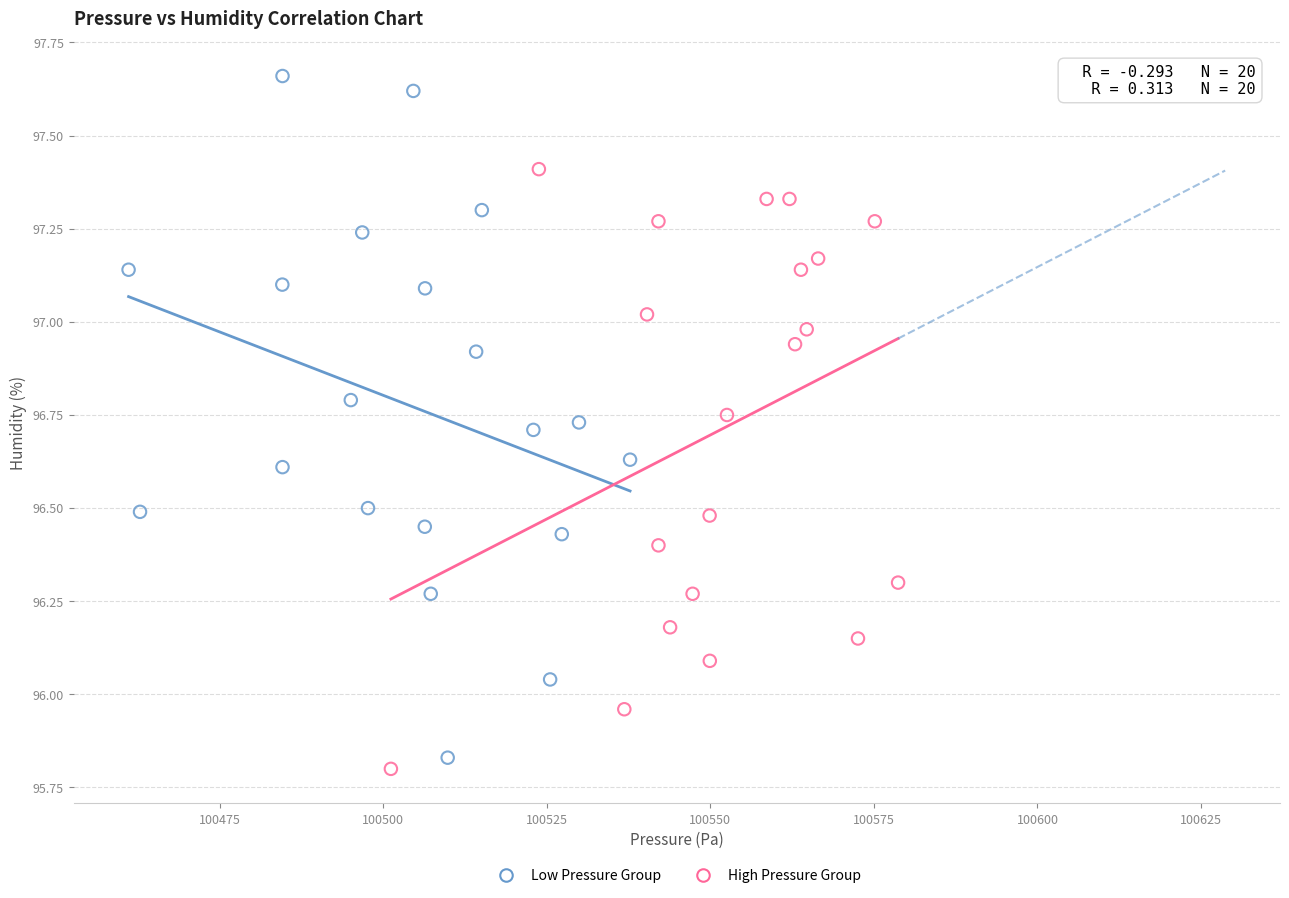

Which series contains the lowest Y value?

High Pressure Group